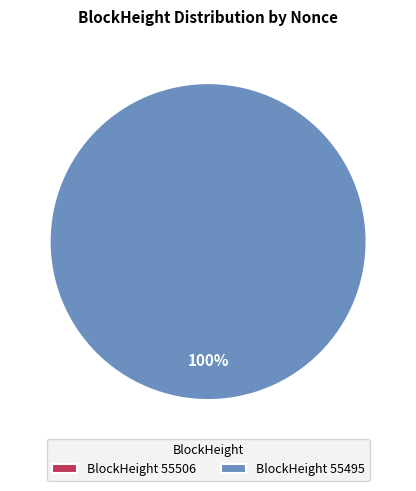

What is the largest slice in the pie chart?

55495